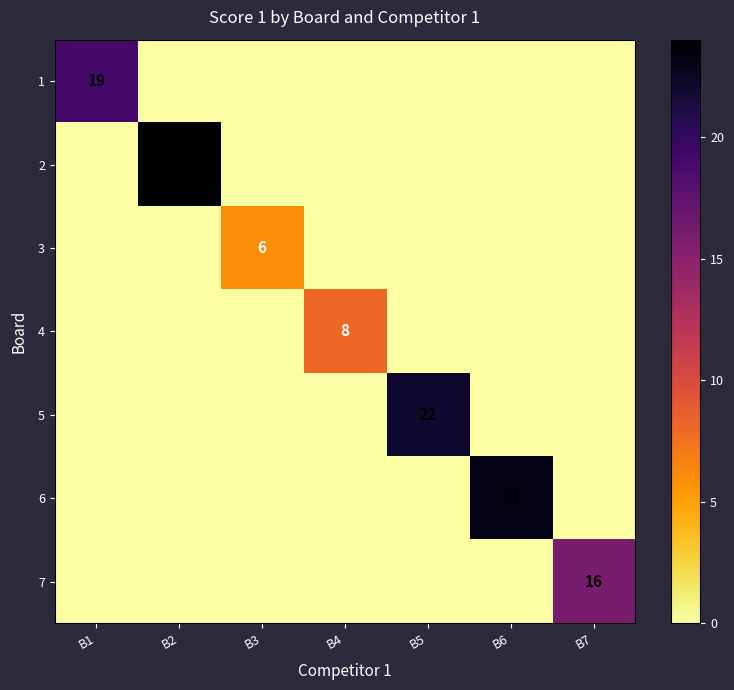

Is the value of 6 at B6 greater than the value of 4 at B4?

Yes